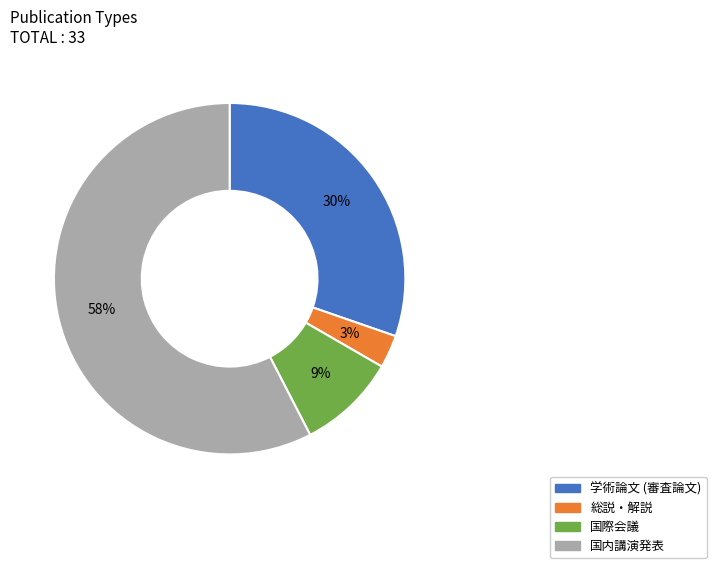

What percentage is the 国際会議 slice, to the nearest percent?

9%